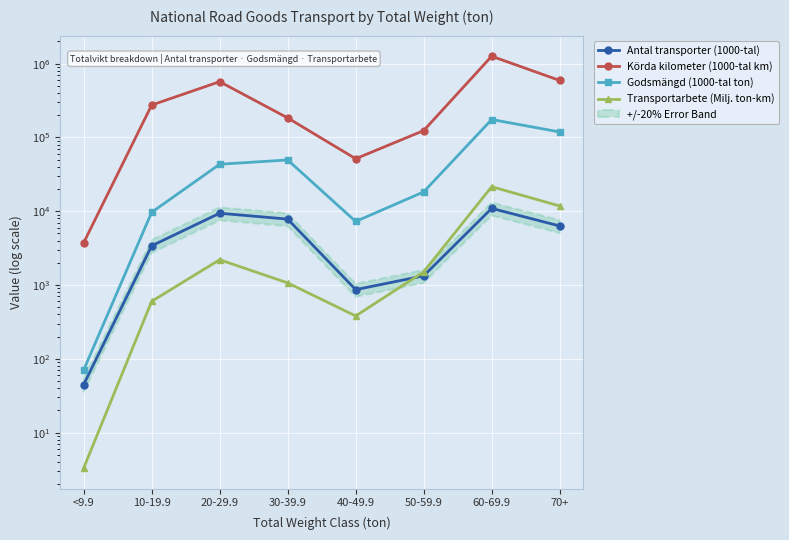

True or false: Transportarbete (Milj. ton-km) has a value of 21501.1 at 60-69.9.

True